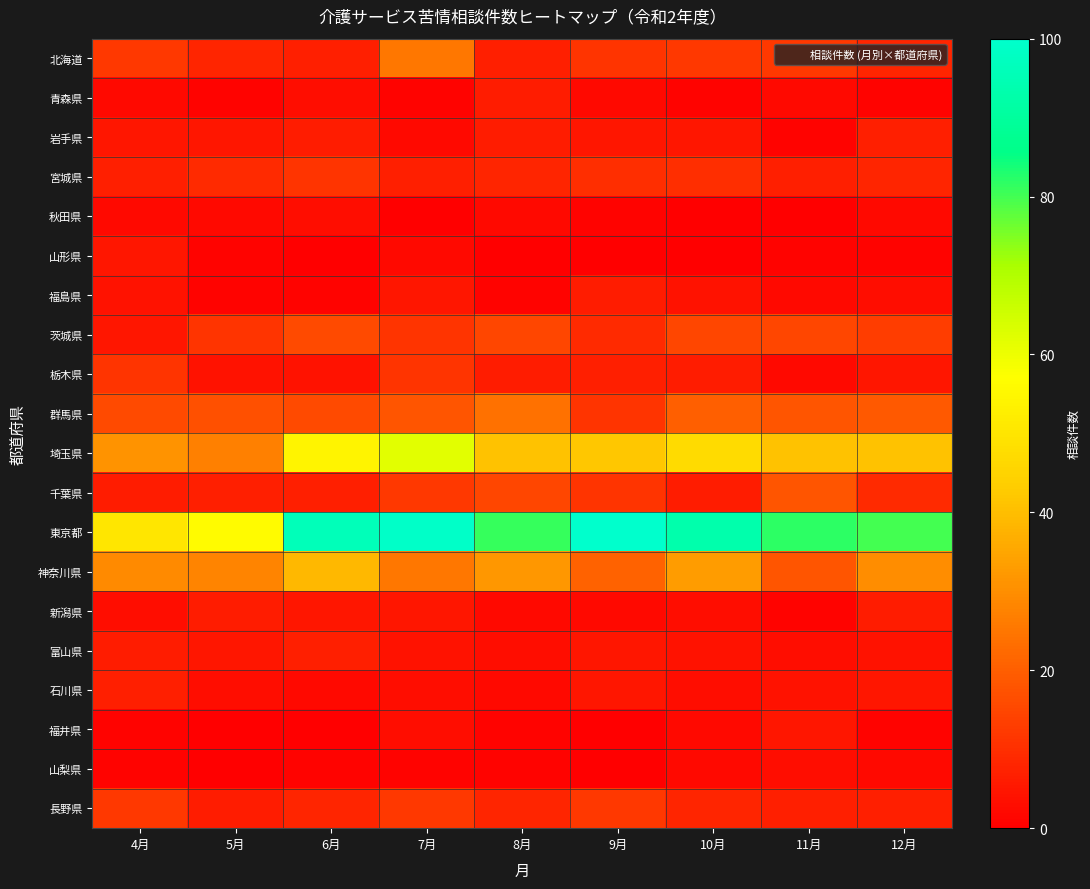

How many distinct data groups are displayed?

20